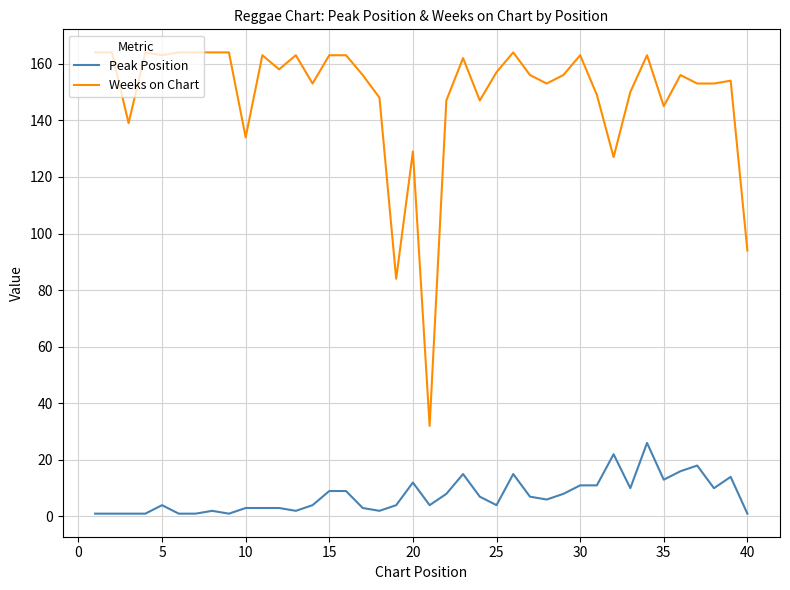

Which series has the largest total across all categories?

Weeks on Chart